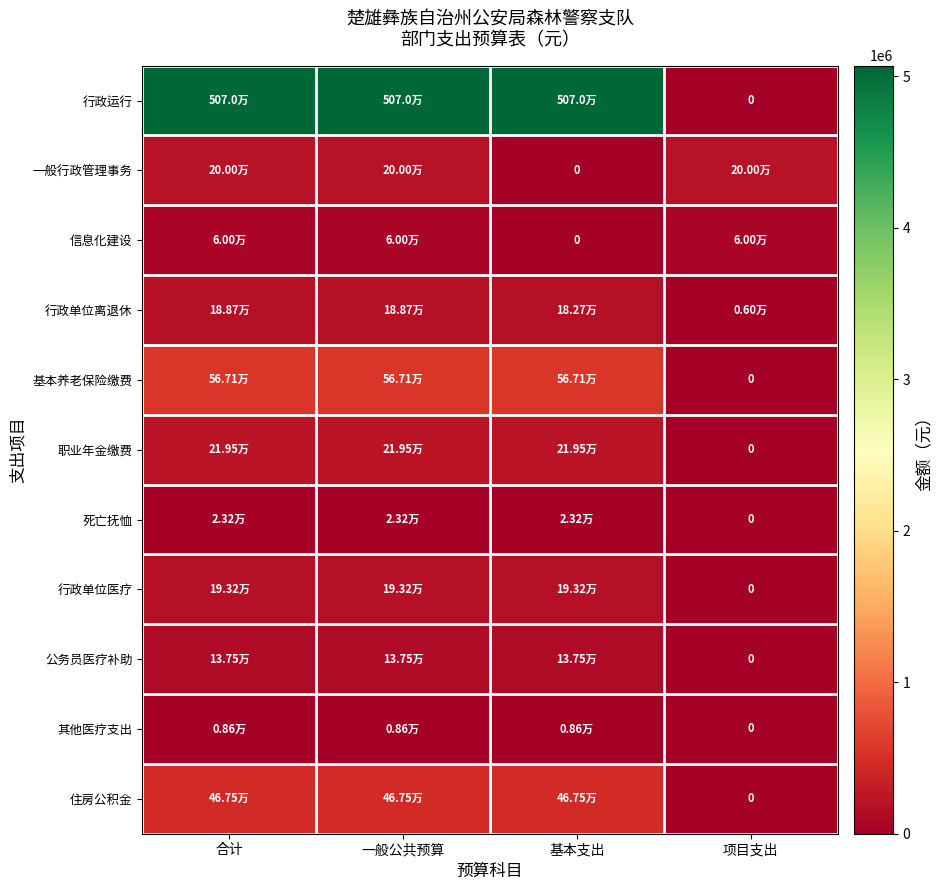

How many values in 公务员医疗补助 are above zero?

3